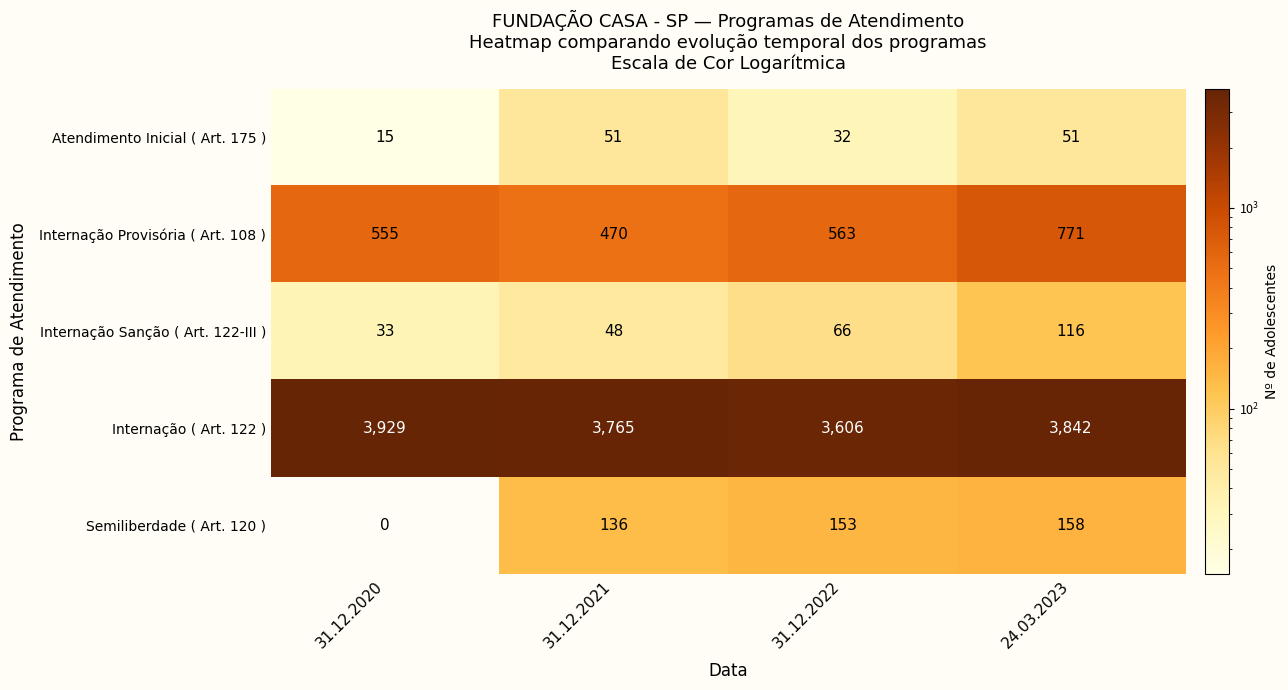

Which series has the widest spread of values?

Internação ( Art. 122 )